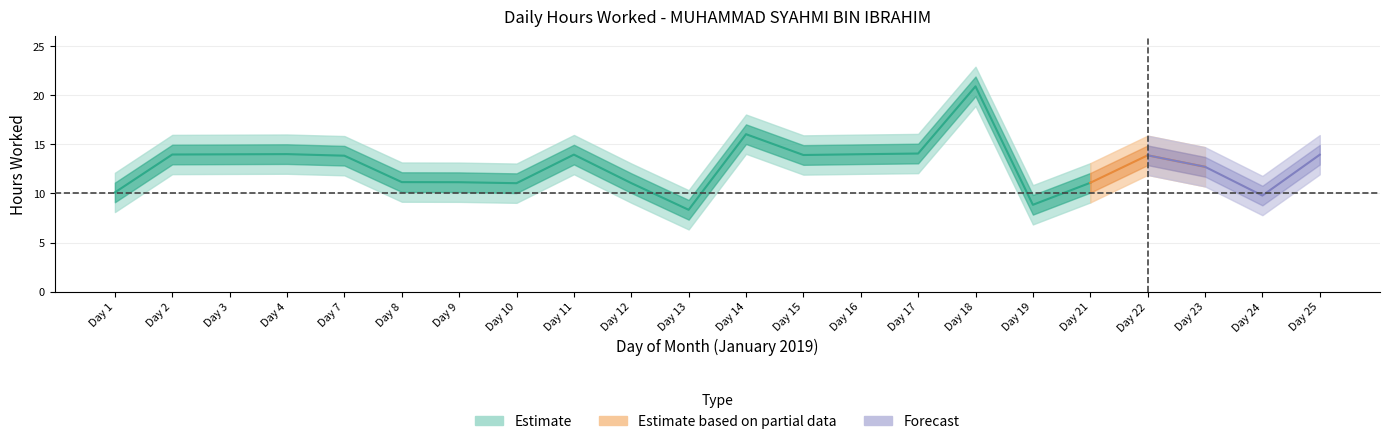

How many lines are shown in the chart?

5